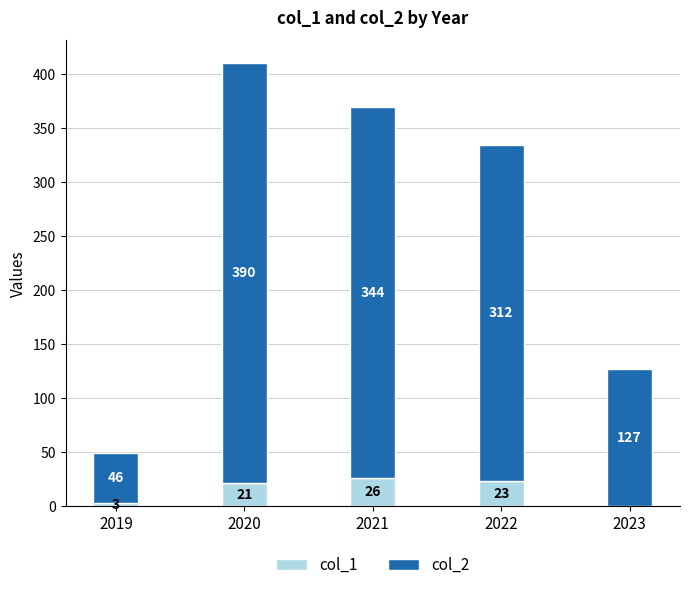

What is the total value across all series at 2020?

411